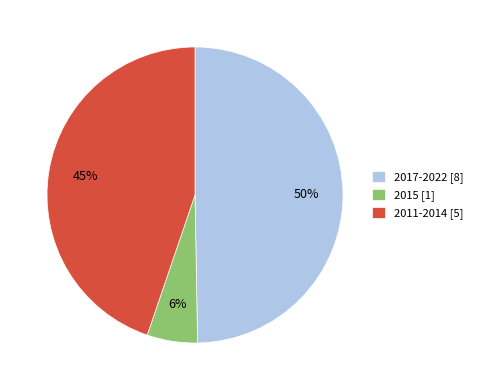

Rank the categories by value from lowest to highest.

2015 [1], 2011-2014 [5], 2017-2022 [8]